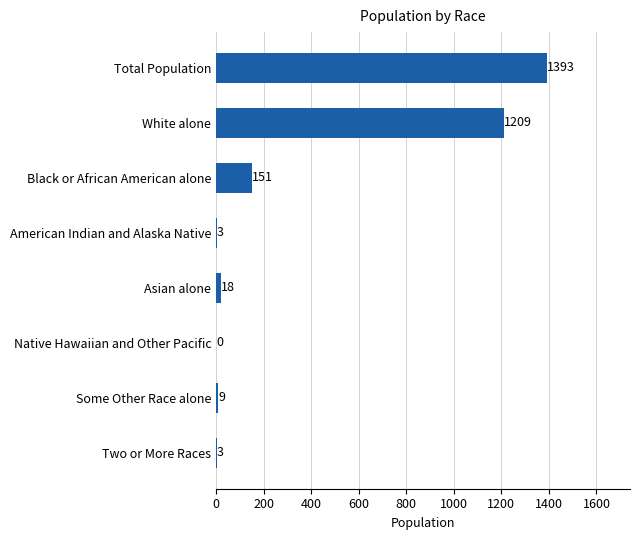

The value at Asian alone is 18. True or false?

True